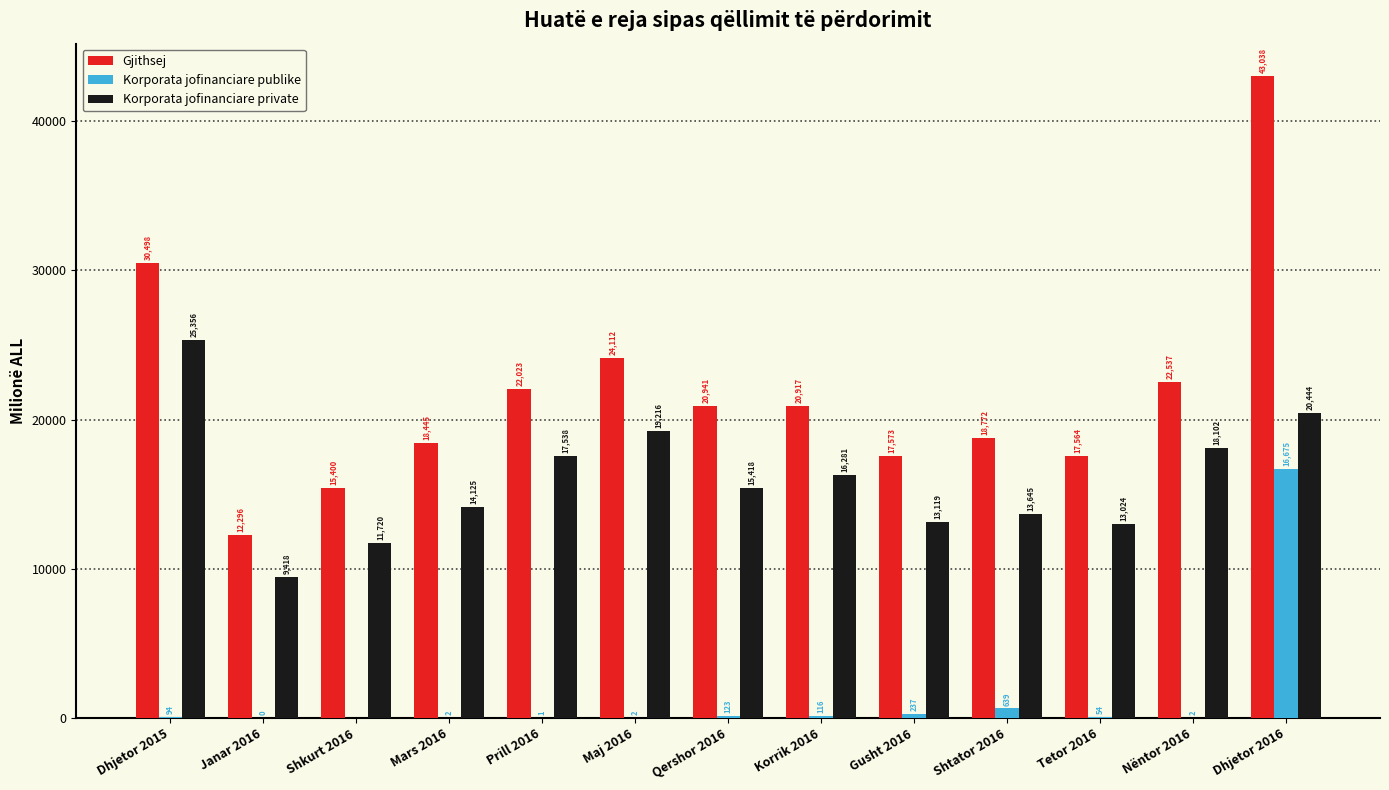

At which label does Korporata jofinanciare private first exceed 15417?

Dhjetor 2015